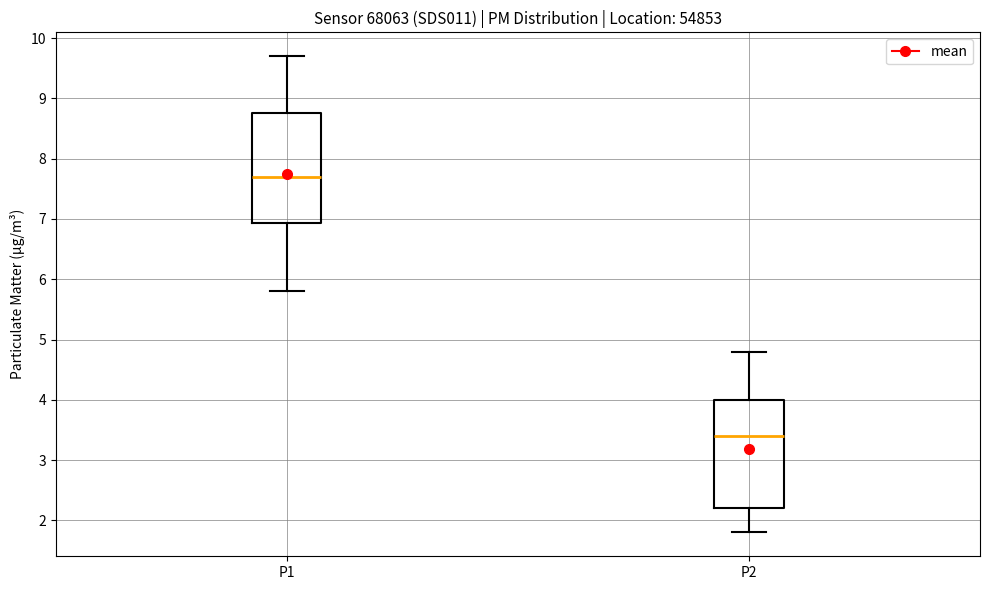

Reading left to right, read every box against the y-axis: the position of its median line, the range the box covers, and the ends of its whiskers. The values are not printed on the chart, so give them approximately, as read against the axis.

P1: median 7.7, box 6.9 to 8.8, whiskers 5.8 to 9.7
P2: median 3.4, box 2.2 to 4.0, whiskers 1.8 to 4.8